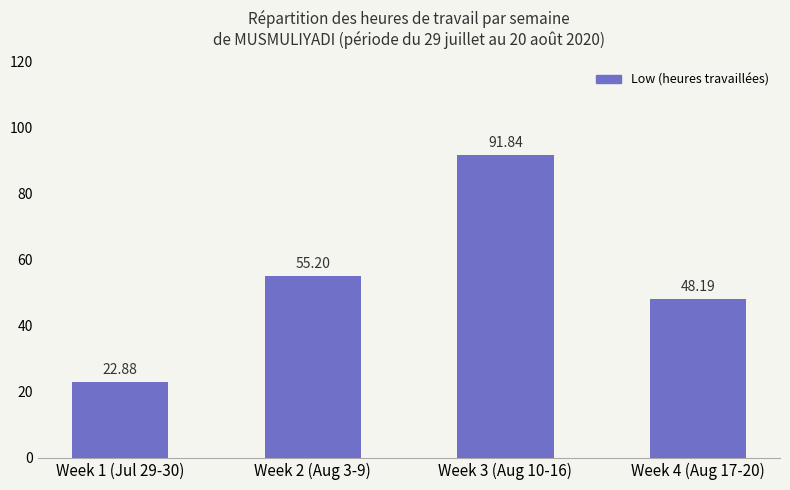

Reading left to right, what are all the values shown in this chart?

22.9	55.2	91.8	48.2